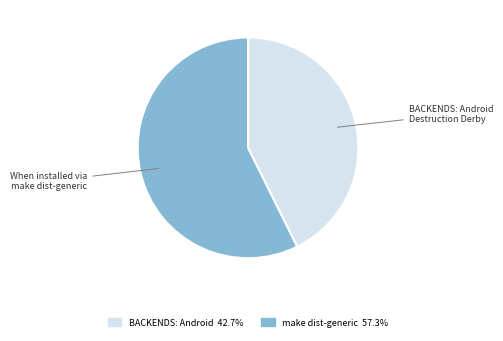

Does any single category account for the majority?

Yes